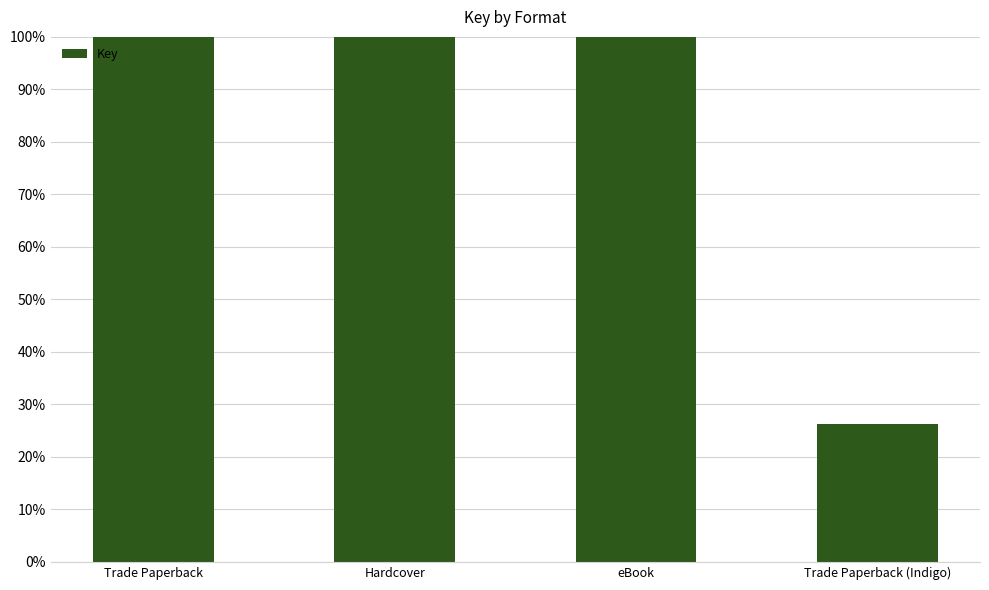

What position from the left is Trade Paperback?

1